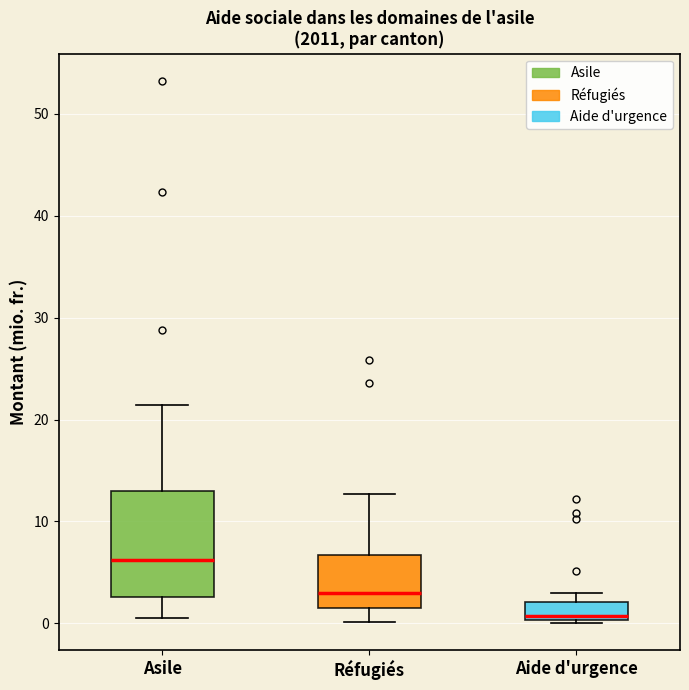

Reading left to right, read every box against the y-axis: the position of its median line, the range the box covers, and the ends of its whiskers. The values are not printed on the chart, so give them approximately, as read against the axis.

Asile: median 6, box 3 to 13, whiskers 1 to 21
Réfugiés: median 3, box 2 to 7, whiskers 0 to 13
Aide d'urgence: median 1, box 0 to 2, whiskers 0 to 3